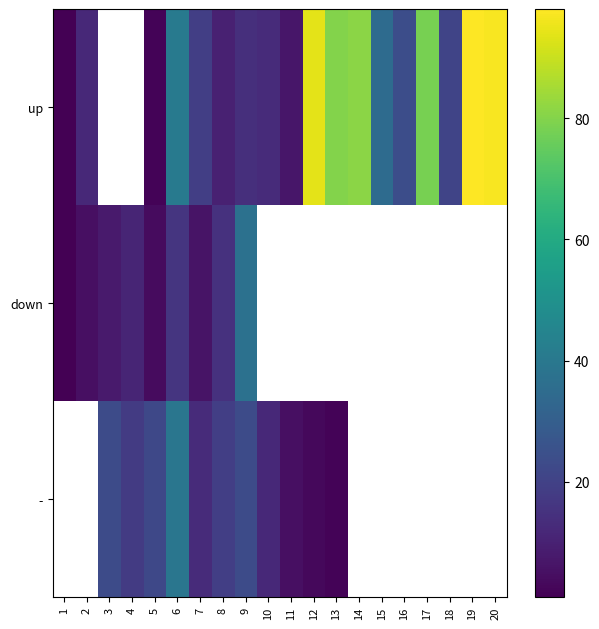

How many series are shown in this chart?

3